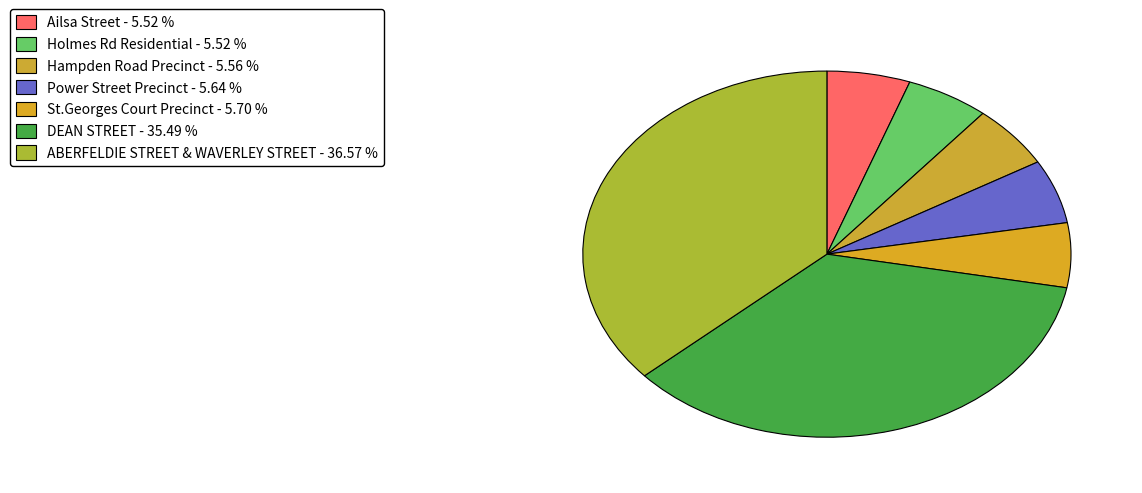

What is the smallest slice in the pie chart?

Ailsa Street